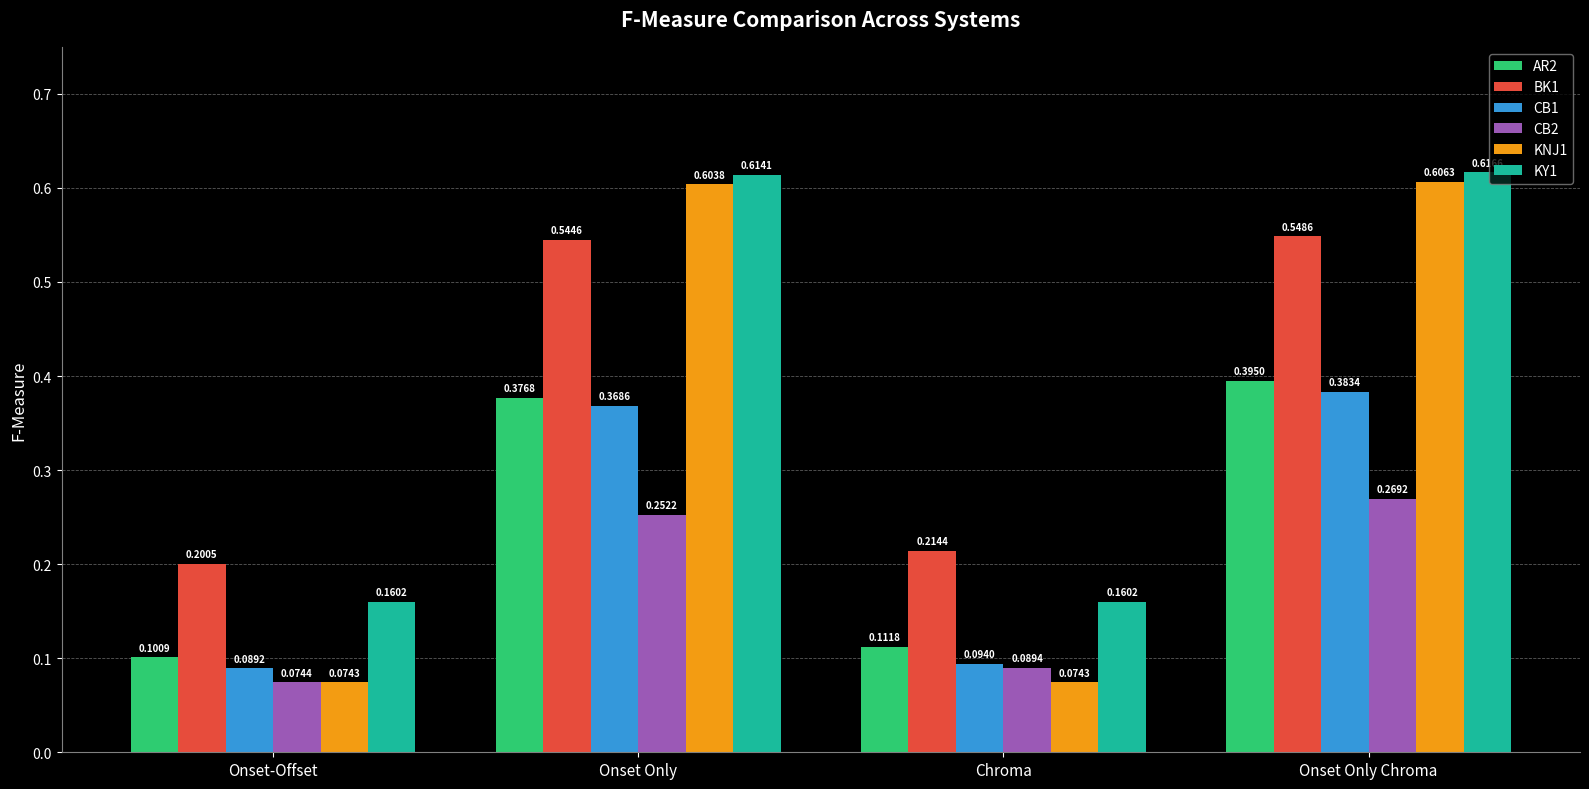

Is the value of BK1 at Chroma greater than the value of KNJ1 at Onset Only?

No